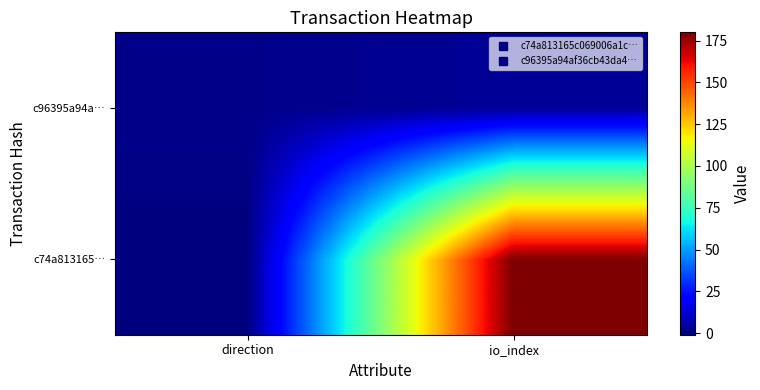

Rank the series at direction from lowest to highest value.

c74a813165…, c96395a94a…